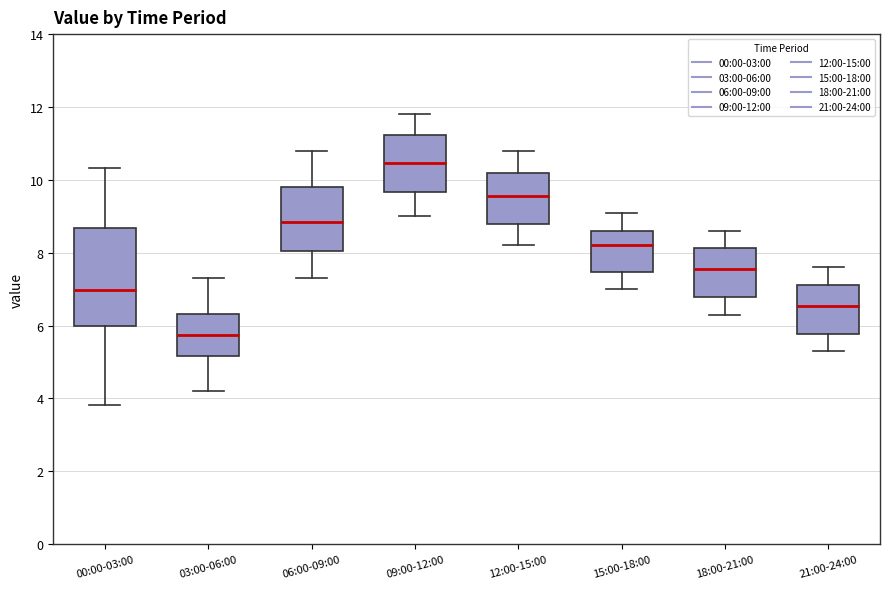

Which box's median line is the lowest?

03:00-06:00